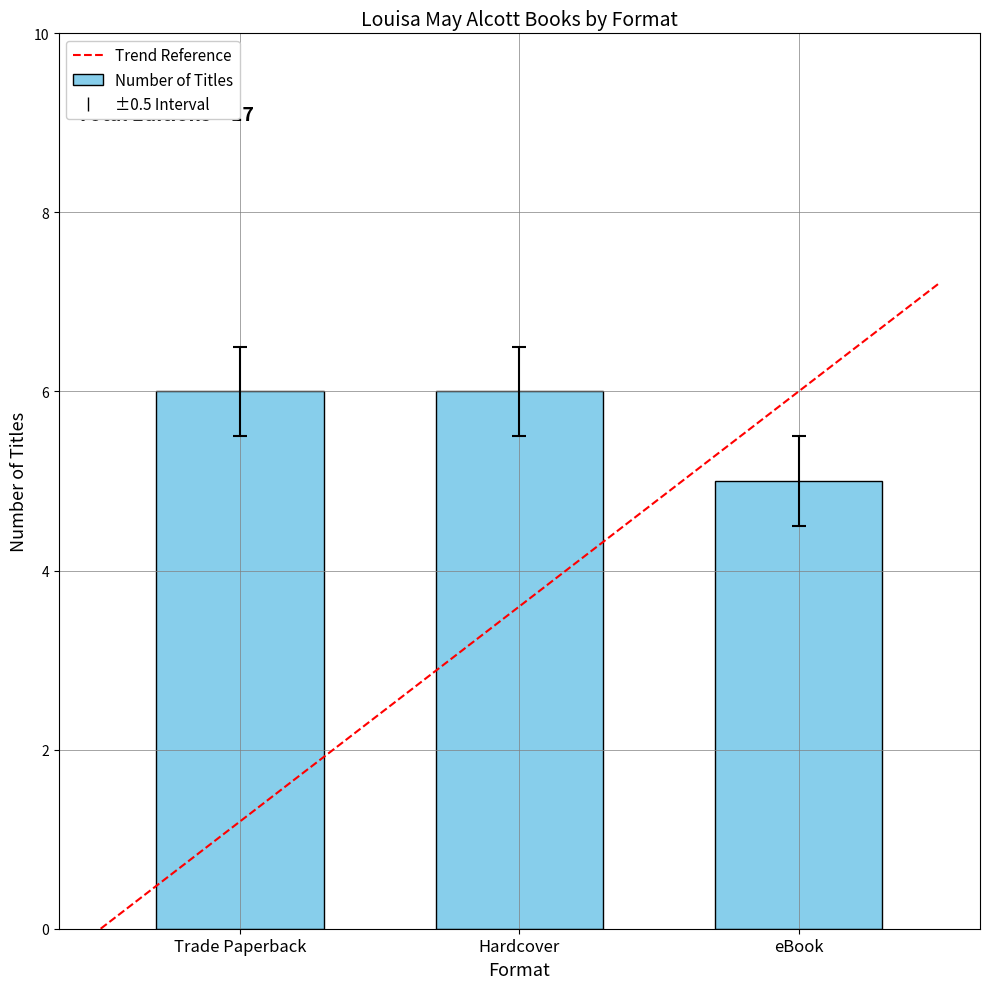

What is the value of the 3rd bar from the left?

5